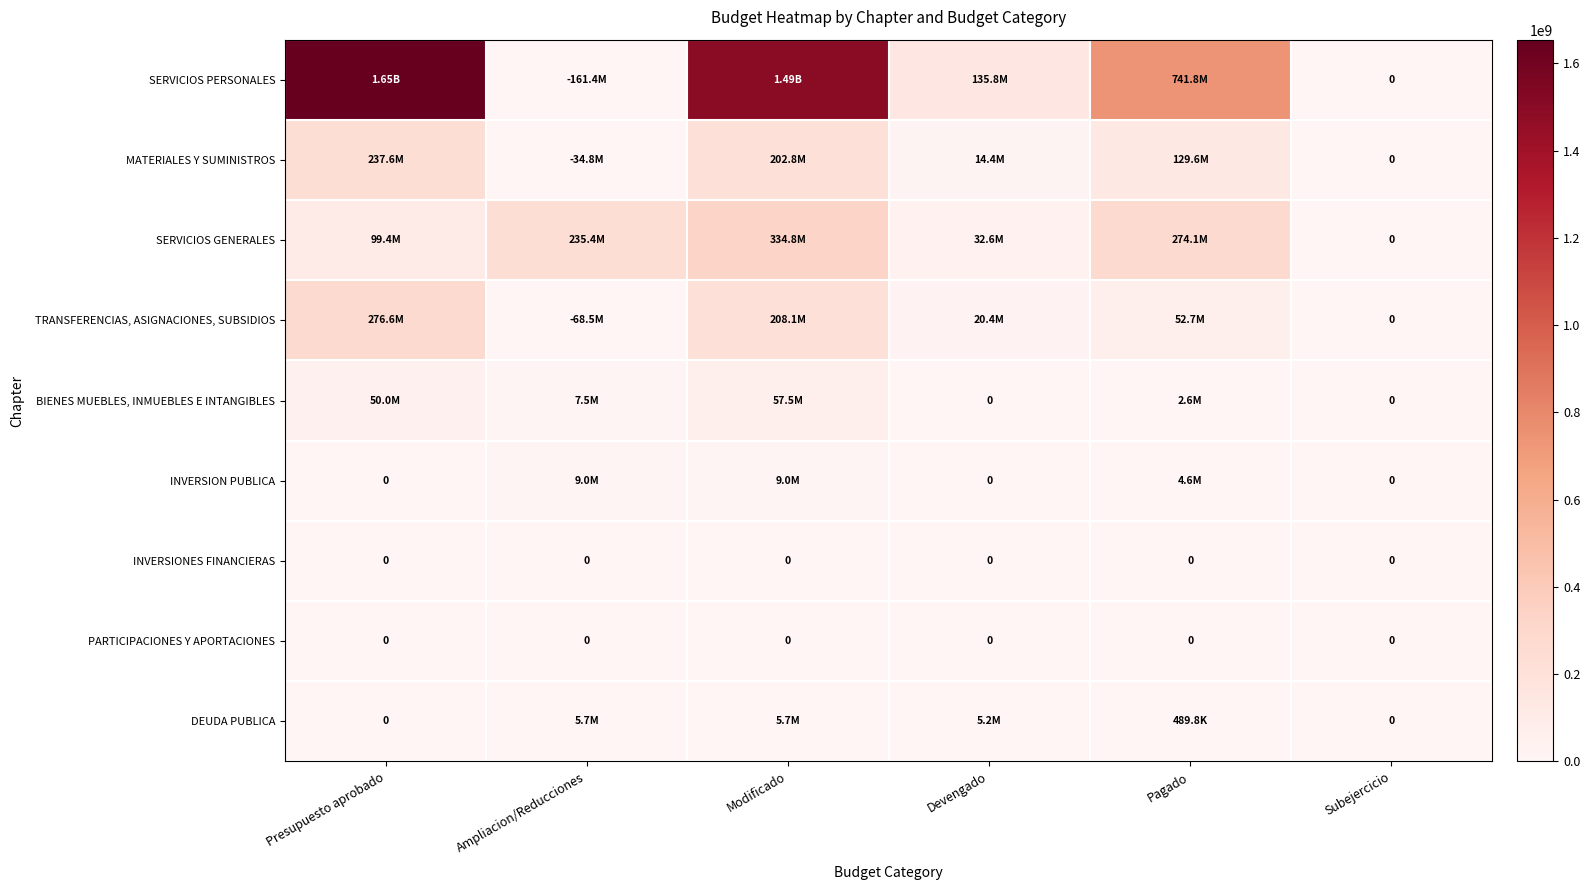

Where is INVERSIONES FINANCIERAS nearest to the value 0?

Presupuesto aprobado